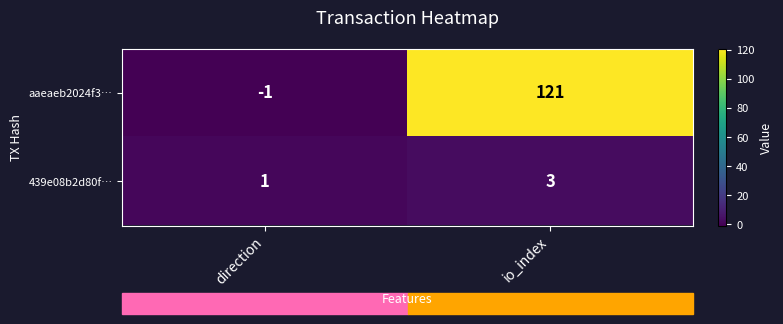

How many categories are shown in the chart?

2